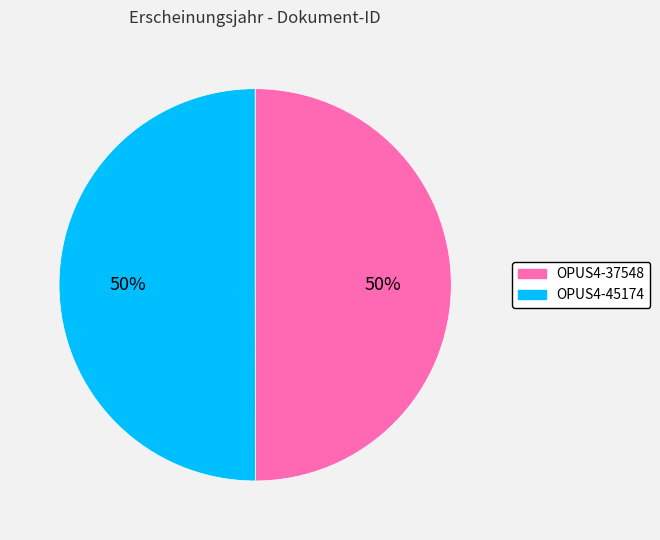

To the nearest percent, what is the average slice percentage?

50%